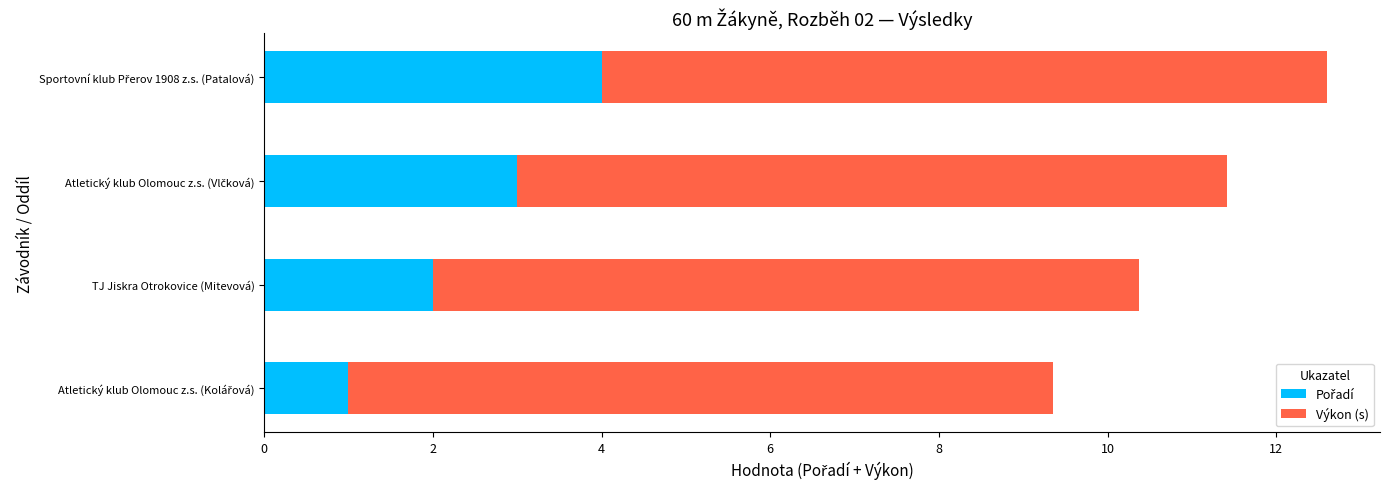

How many categories are shown in the chart?

4